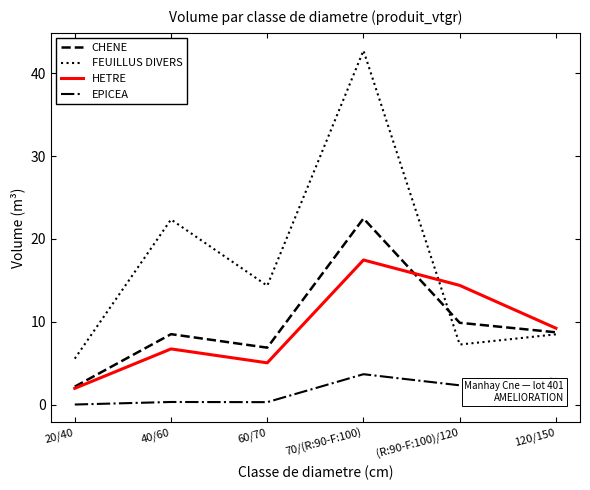

What is the greatest value displayed?

42.8